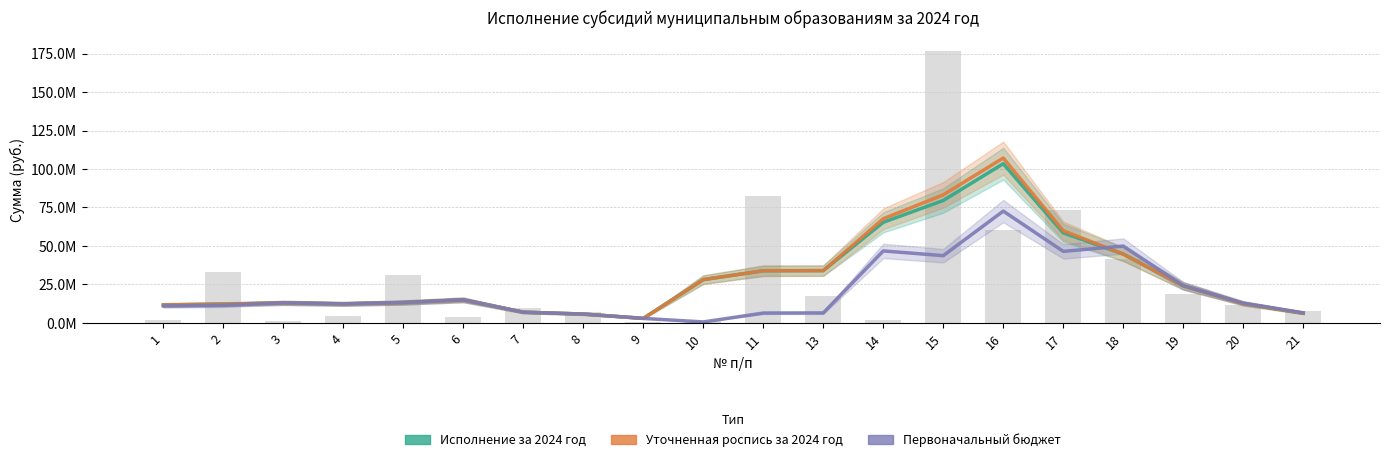

What is the value of the Первоначальный бюджет bar at the 18th from the left?

24199337.0